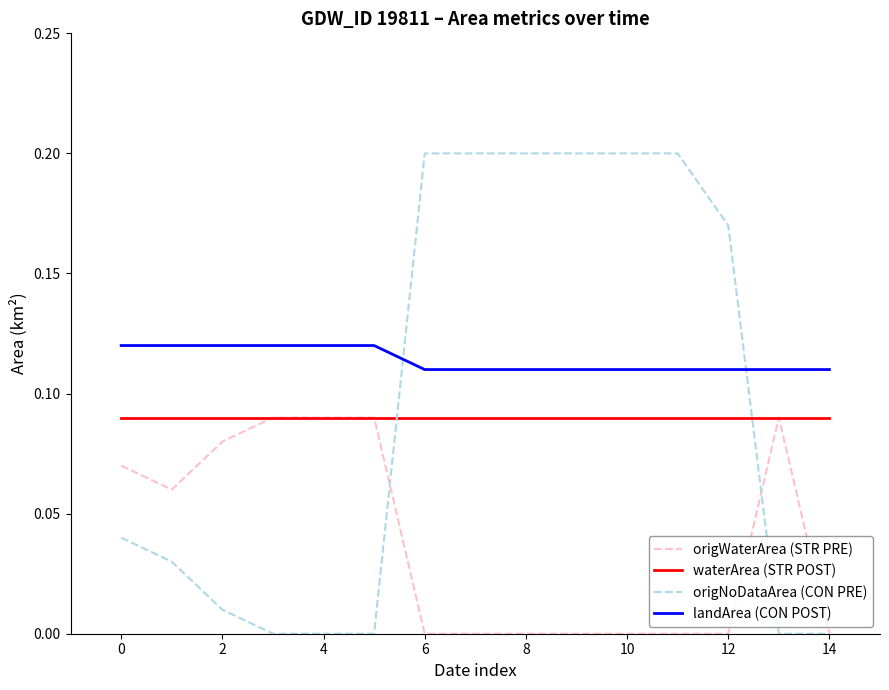

True or false: landArea (CON POST) and waterArea (STR POST) intersect in this chart.

False